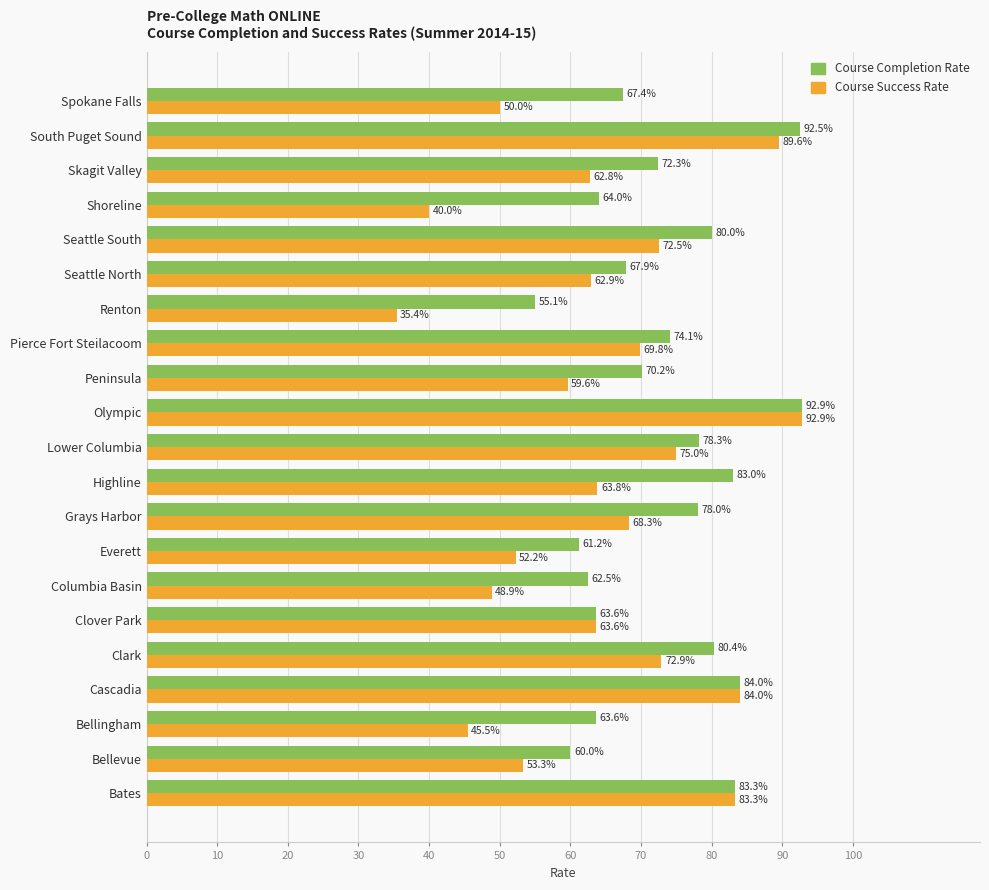

What are all the series names shown in the legend?

Course Completion Rate, Course Success Rate